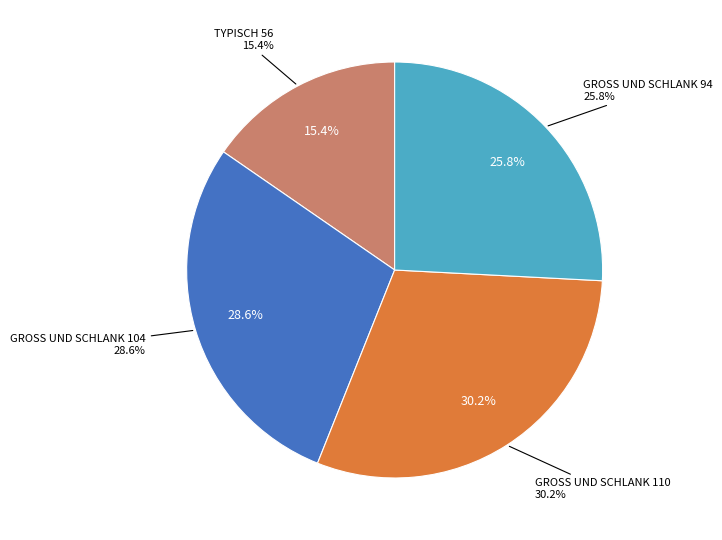

What percentage is the GROSS UND SCHLANK 104 slice, to the nearest percent?

29%